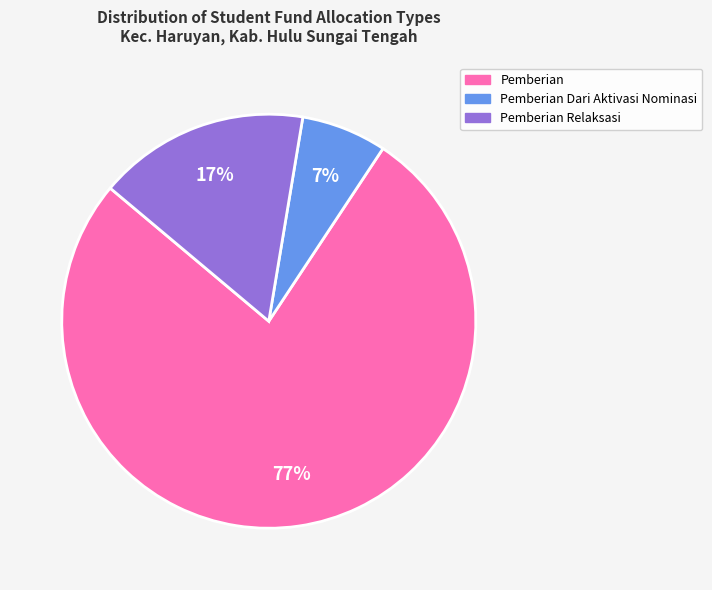

Does any single category account for the majority?

Yes